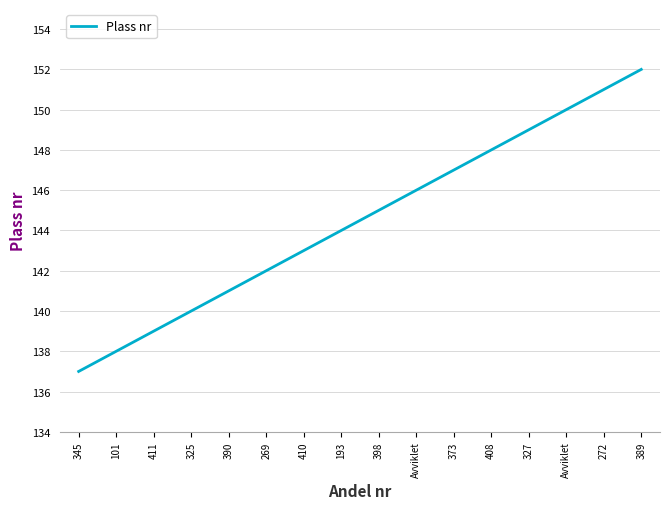

What is the maximum value shown in the chart?

152